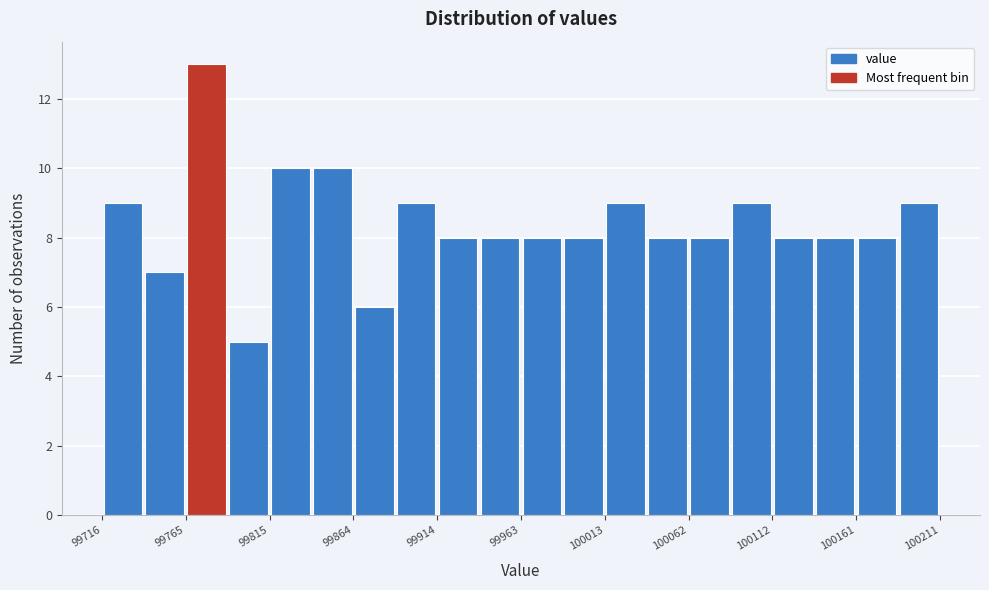

Reading left to right, transcribe this chart: for each bar, give the range it covers on the x-axis and its height. Neither the bar edges nor the heights are printed on the chart, so give them approximately, as read against the axes.

99715 to 99740: 9
99740 to 99765: 7
99765 to 99790: 13
99790 to 99815: 5
99815 to 99840: 10
99840 to 99865: 10
99865 to 99890: 6
99890 to 99915: 9
99915 to 99940: 8
99940 to 99965: 8
99965 to 99990: 8
99990 to 100015: 8
100015 to 100040: 9
100040 to 100060: 8
100060 to 100085: 8
100085 to 100110: 9
100110 to 100135: 8
100135 to 100160: 8
100160 to 100185: 8
100185 to 100210: 9